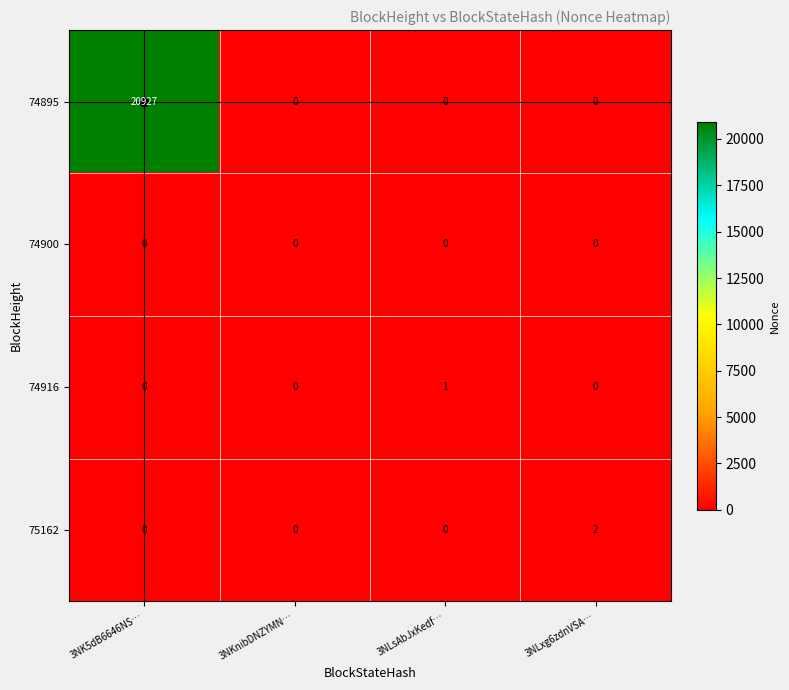

Rank the series by their maximum value, from lowest to highest.

74900, 74916, 75162, 74895